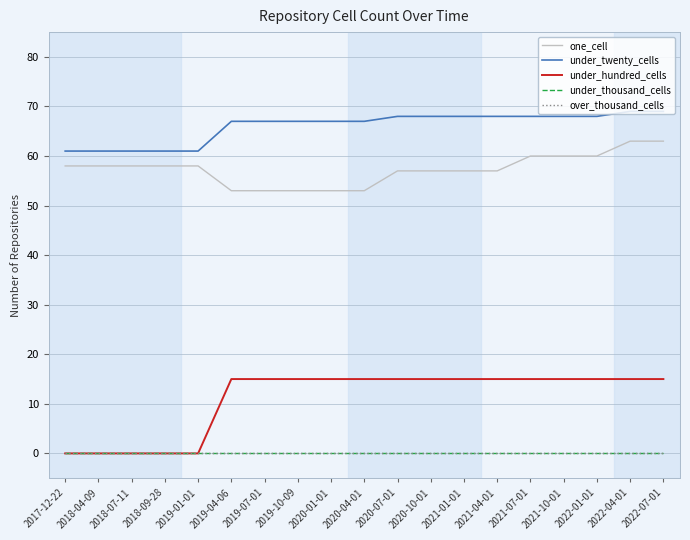

Is the value of one_cell at 2020-01-01 greater than the value of under_hundred_cells at 2019-07-01?

Yes